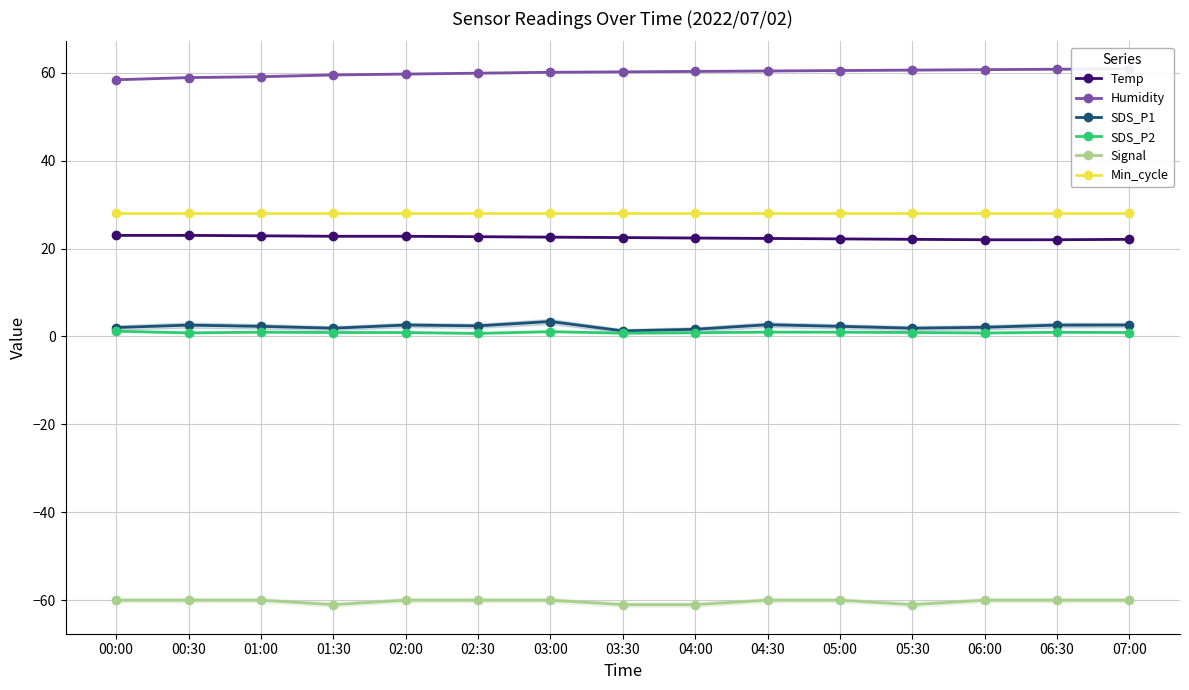

Which category has the highest value across all series?

07:00